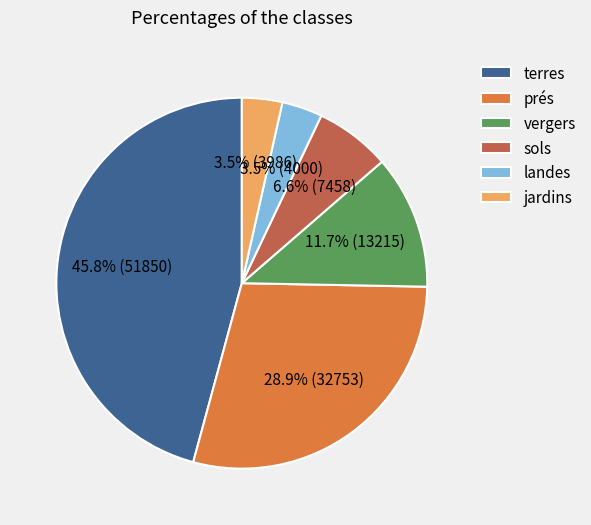

Combined, do terres and landes account for over 50%?

No